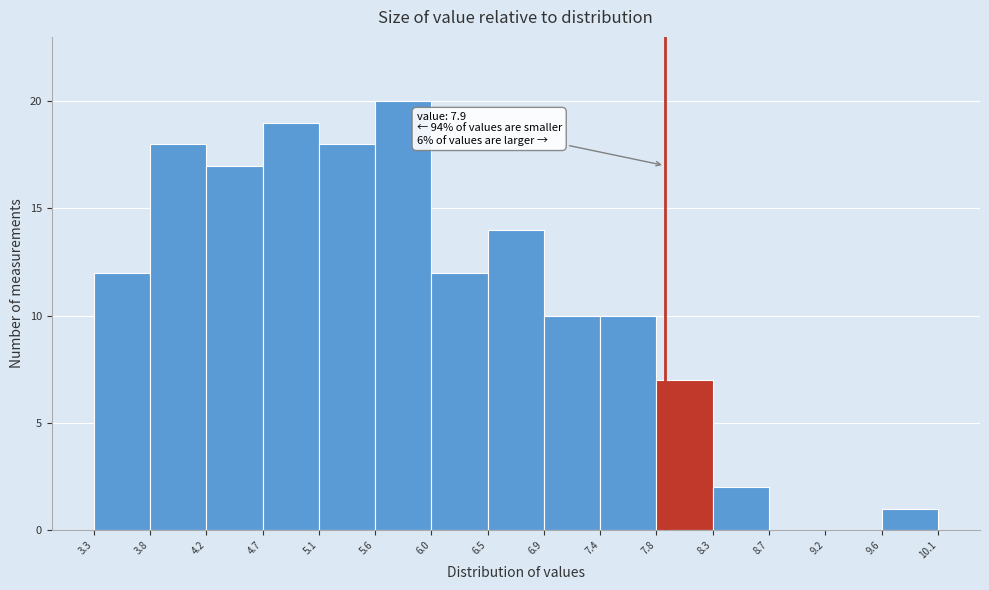

Over which range of the x-axis is the bar tallest?

5.6 to 6.0